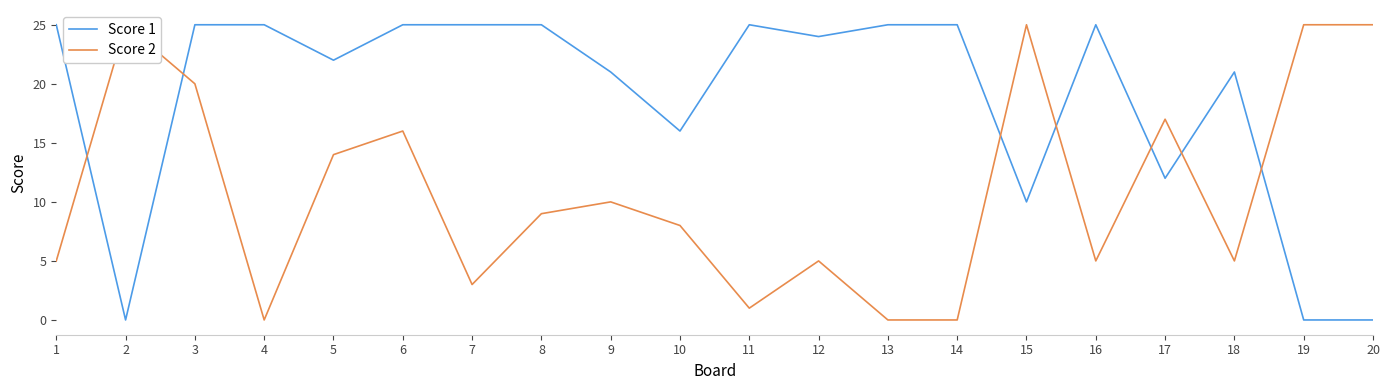

Which series has the largest total across all categories?

Score 1